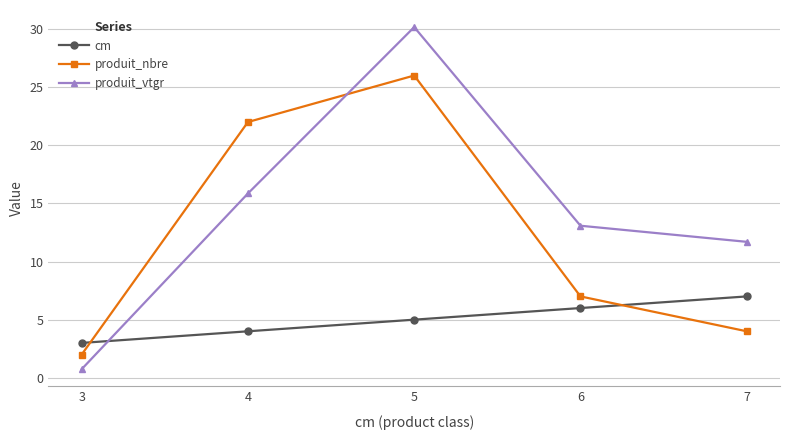

What is the value of the produit_vtgr point at the 1st from the left?

0.7